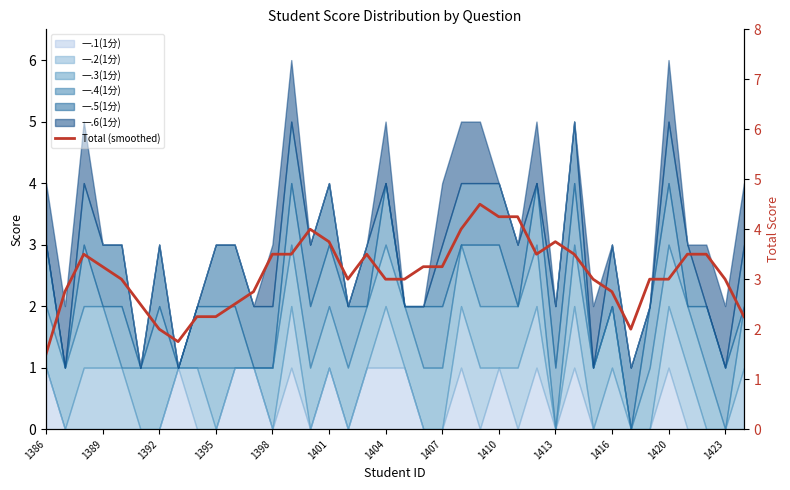

Where is the data nearest to the value 3?

1398